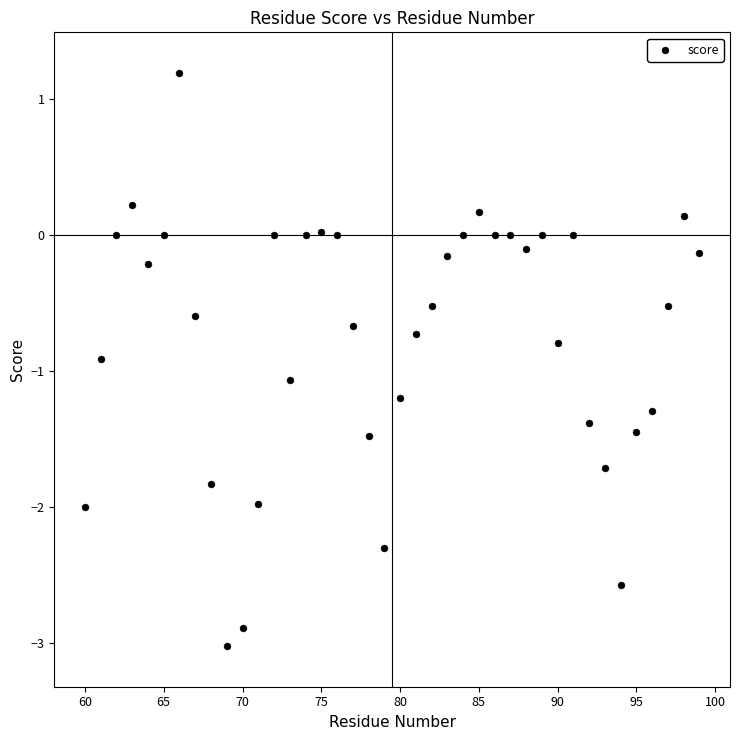

What is the range of X values (max minus min)?

39.0